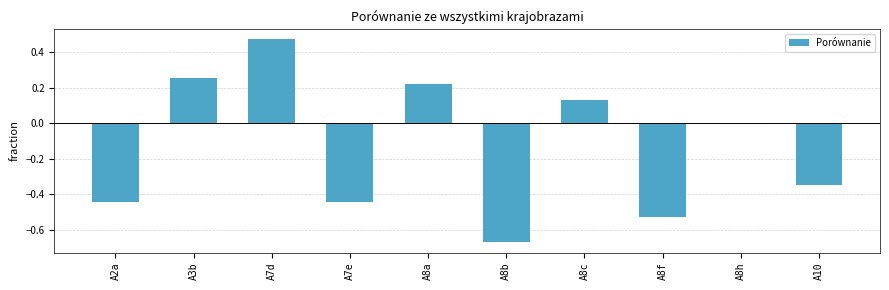

Which label corresponds to the smallest value in the chart?

A8b